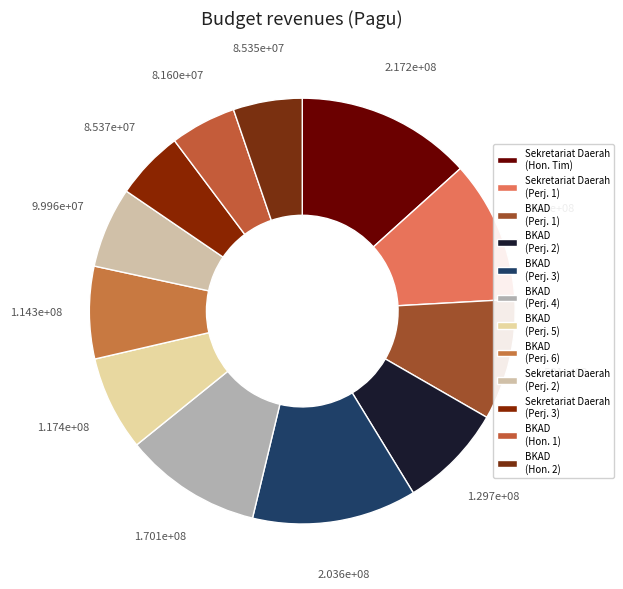

Which slice is the largest?

SEKRETARIAT DAERAH PROVINSI KALIMANTAN (Honorarium Tim)